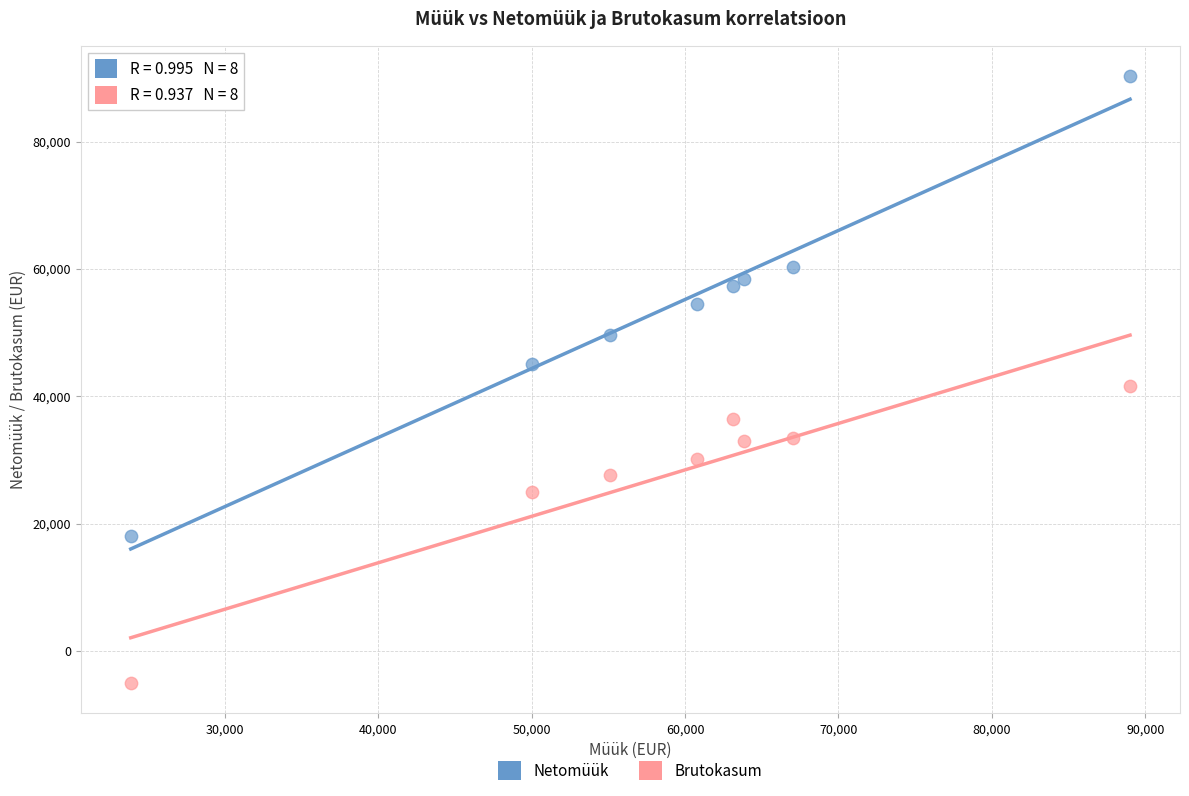

Which series reaches the minimum Y coordinate?

Brutokasum